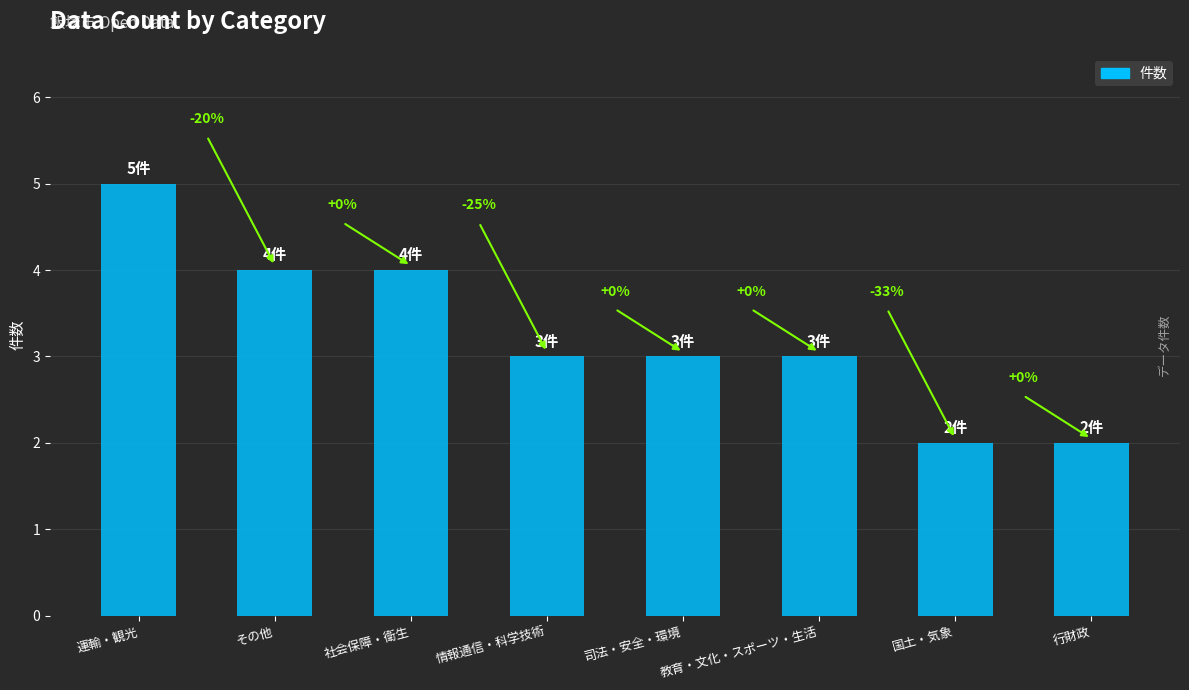

How many bars are there in total?

8